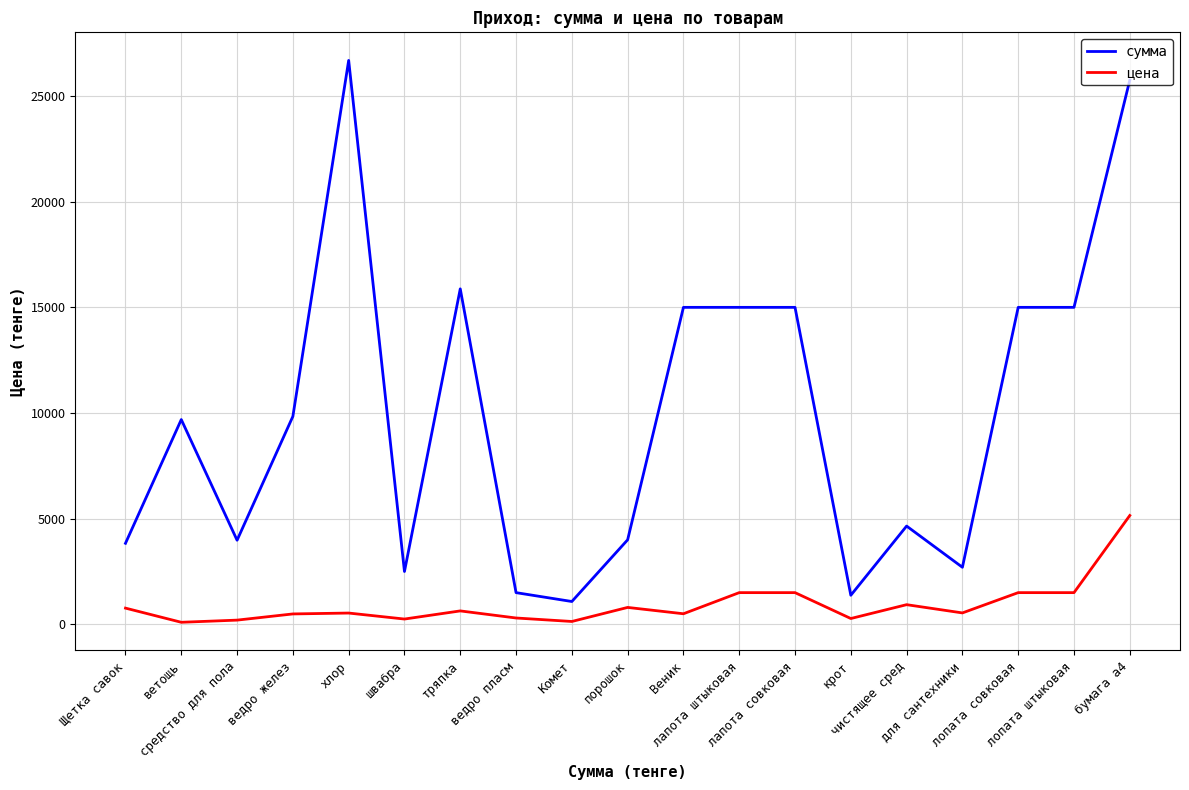

At which category is the sum across all series the highest?

бумага а4